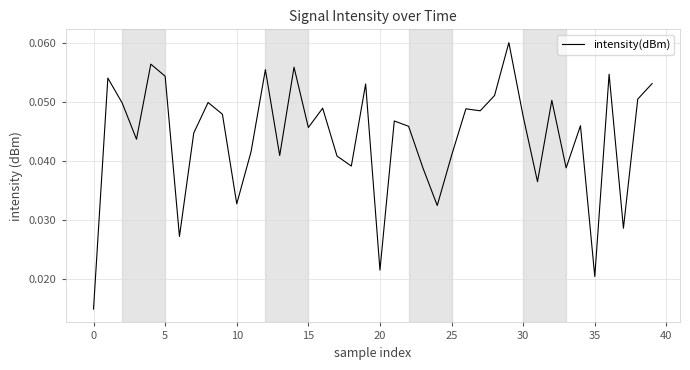

How many lines are shown in the chart?

1